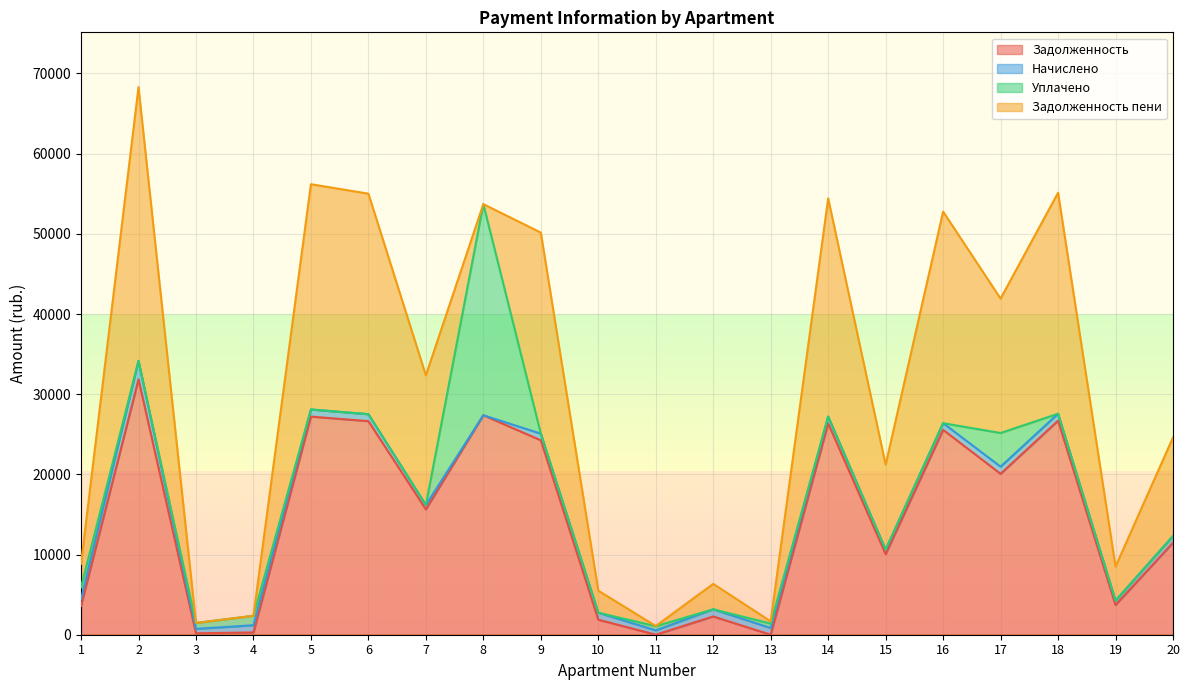

The value of Задолженность at 9 is 13053.1. True or false?

False